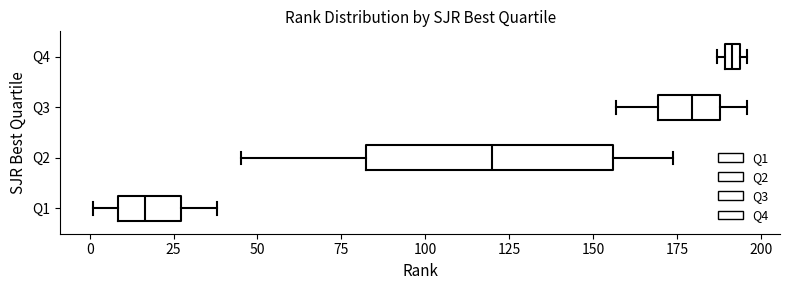

Where does the median line of the box for Q2 sit on the x-axis? The values are not printed on the chart, so give them approximately, as read against the axis.

120